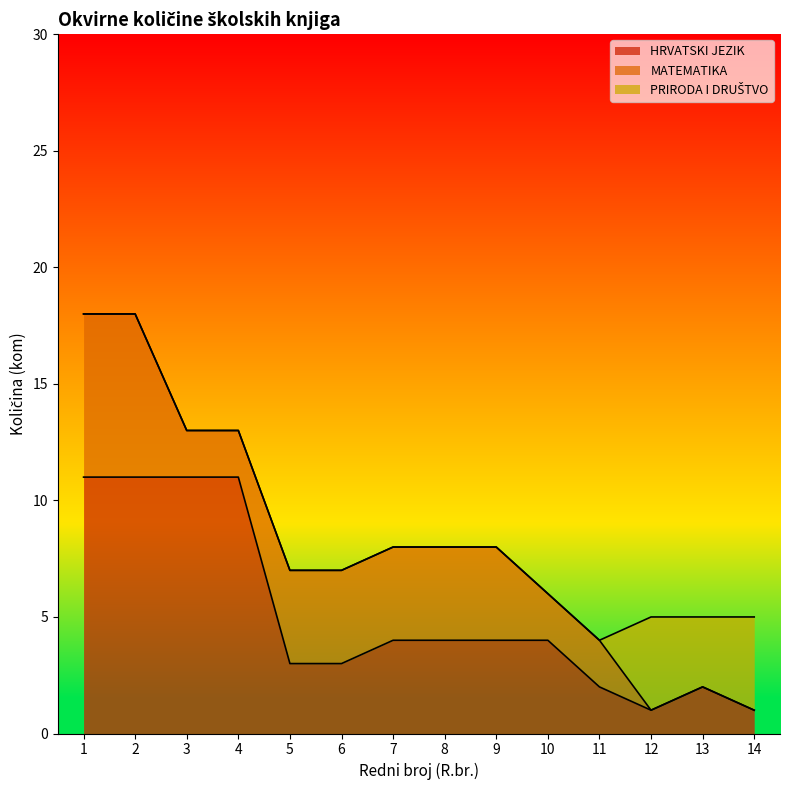

True or false: MATEMATIKA has a value of 1 at 4.

False